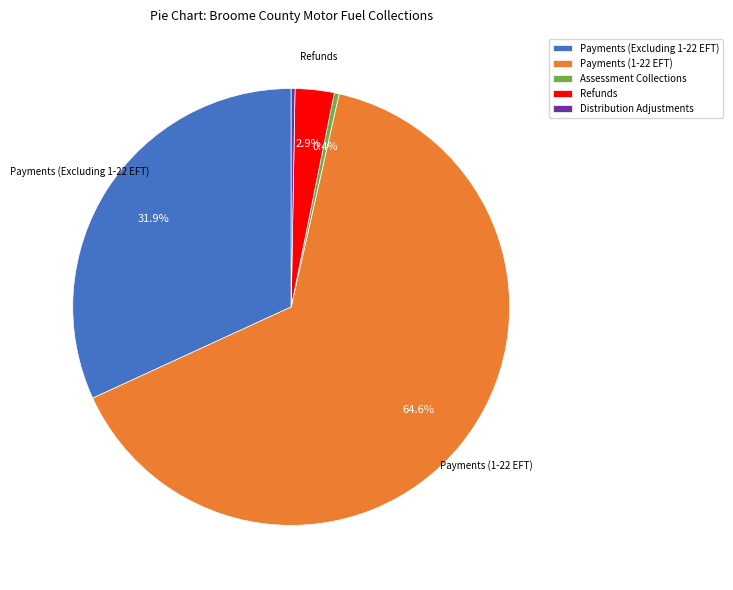

Which category has the biggest portion of the pie?

Payments (1-22 EFT)